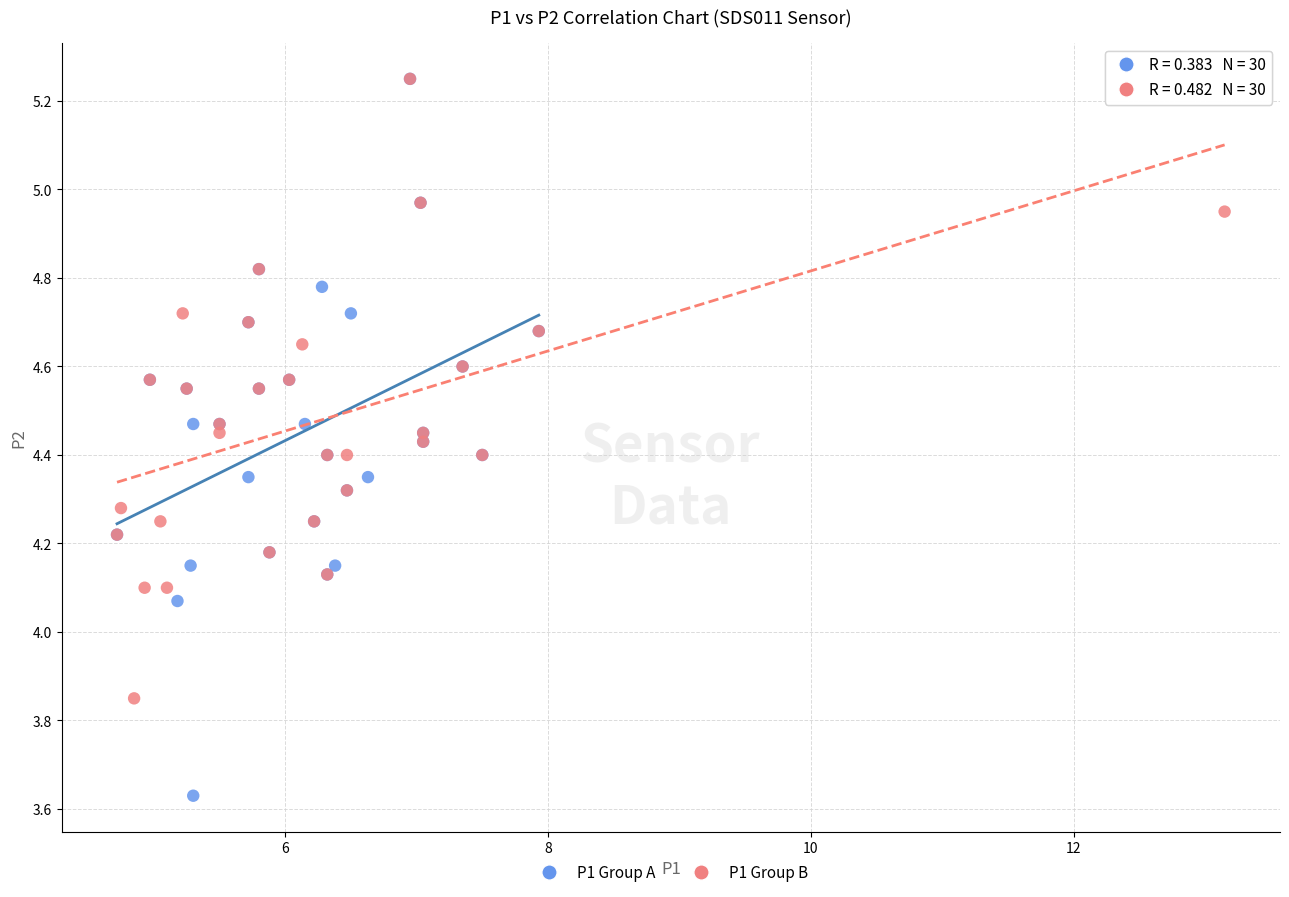

Which series contains the lowest Y value?

P1 Group A